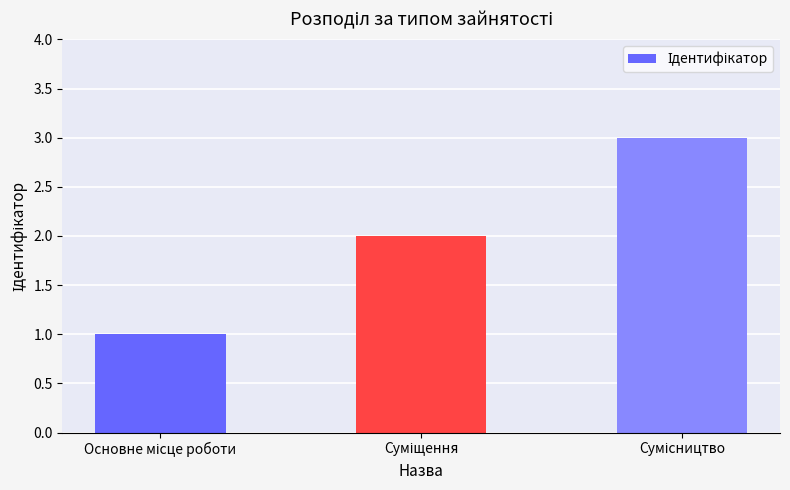

What is the sum of all values?

6